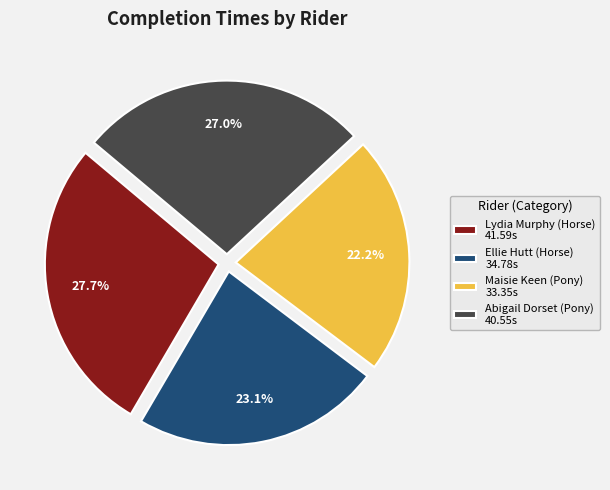

Is it true that Abigail Dorset (Pony) is 13% of the pie?

False